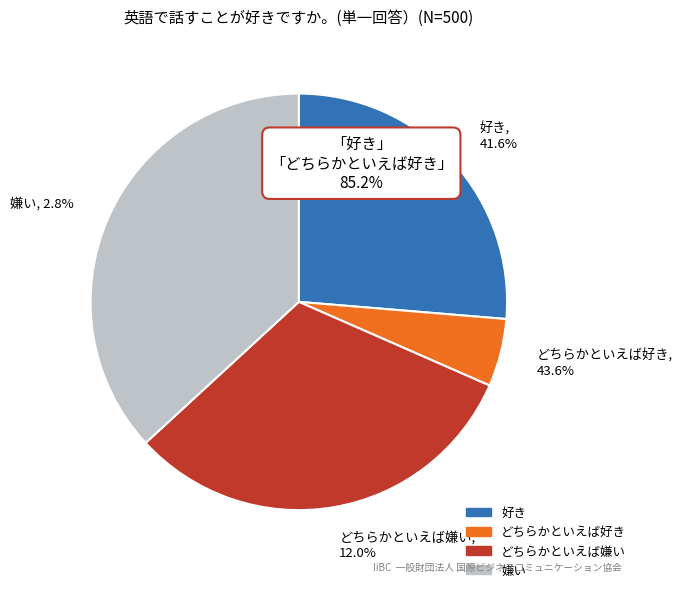

Is 4 the majority of the pie?

No